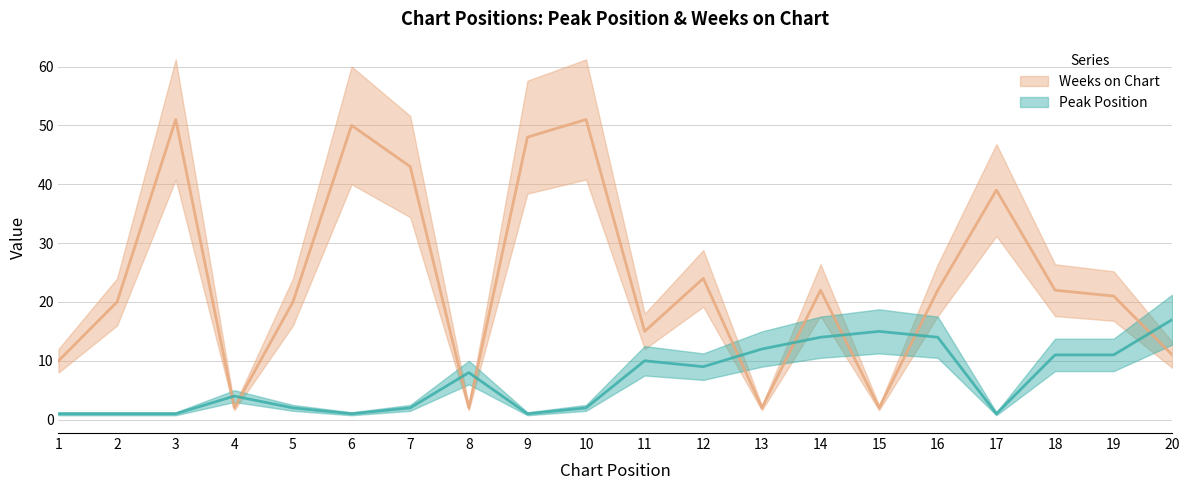

Which has a higher value, 15 or 1?

15